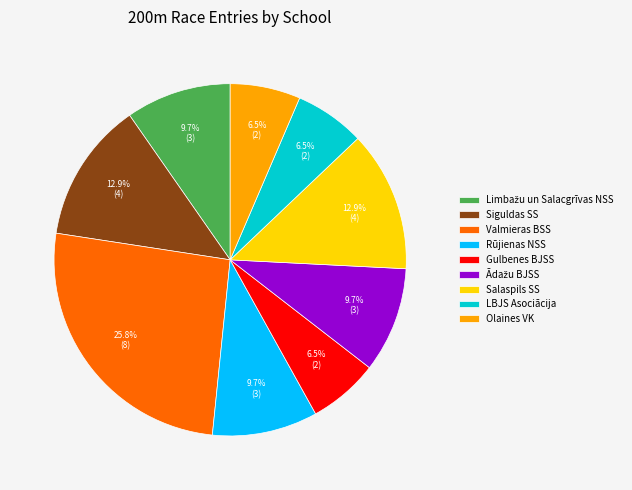

Between Gulbenes BJSS and Siguldas SS, which is larger?

Siguldas SS